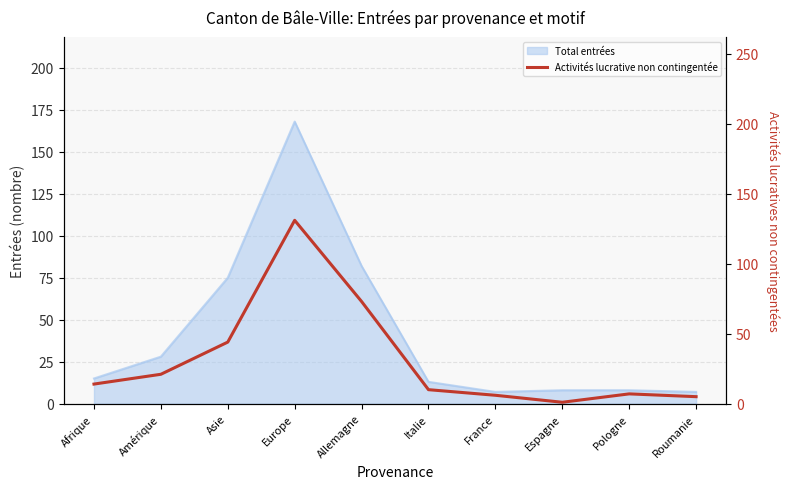

Reading right to left, transcribe all the data shown in this chart.

5	7	1	6	10	73	131	44	21	14